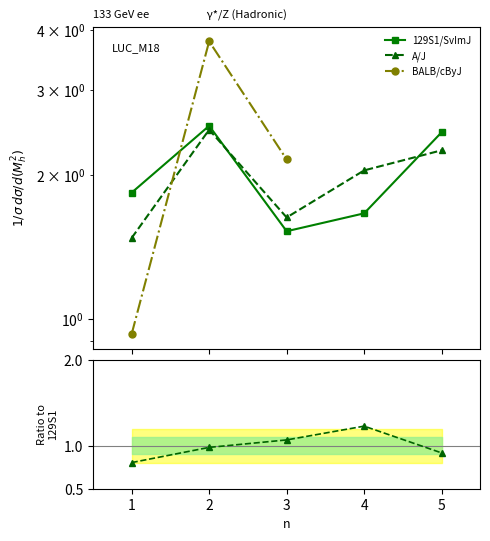

Count the number of categories in the chart.

5